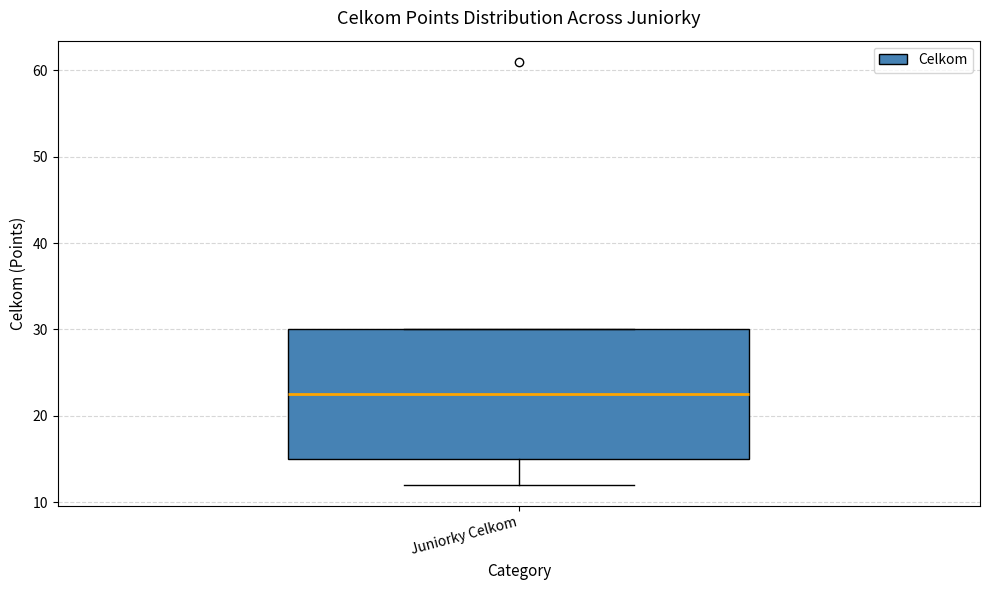

Where does the lower whisker of the box for Juniorky Celkom end on the y-axis? The values are not printed on the chart, so give them approximately, as read against the axis.

12